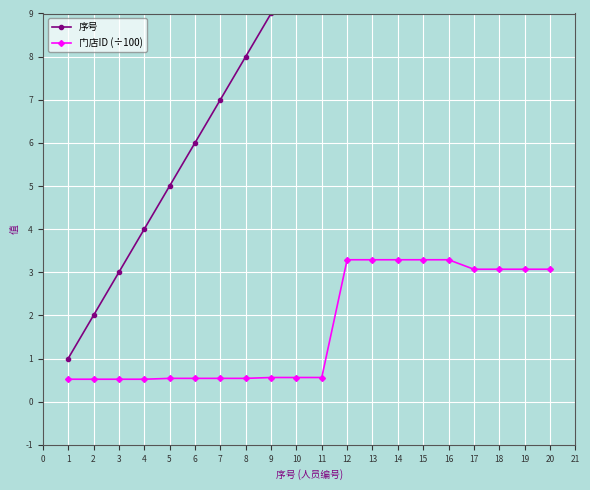

What is the value of the 门店ID (÷100) point at the 18th from the left?

3.1